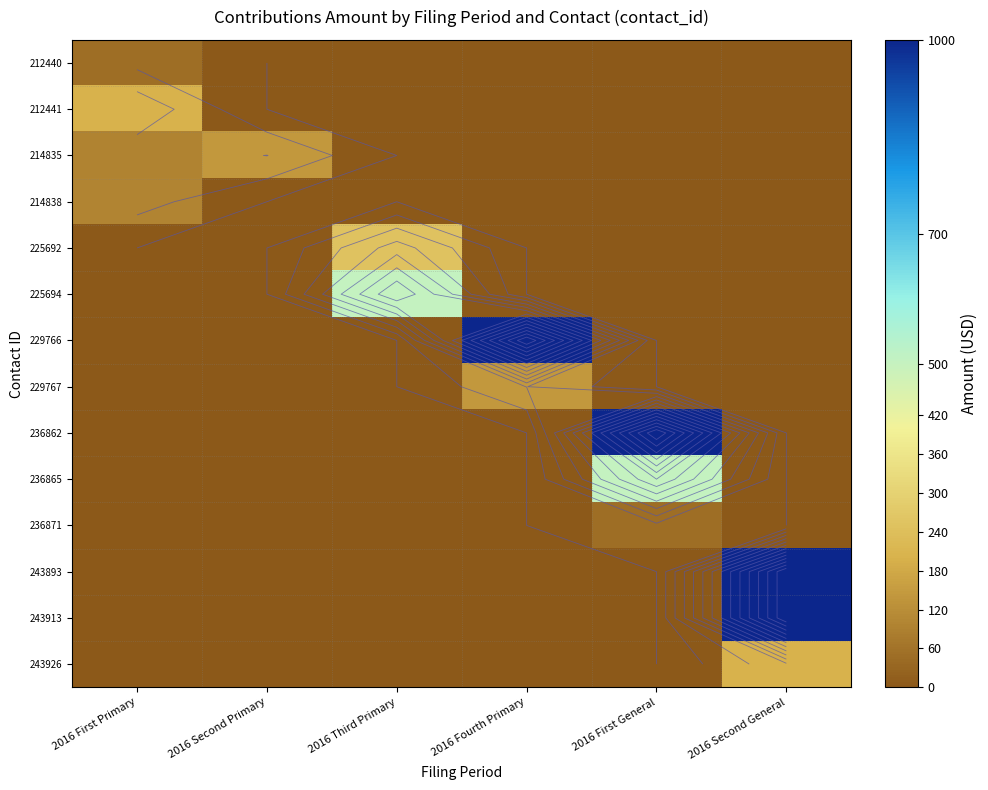

True or false: 229766 has a value of 1000.0 at 2016 Fourth Primary.

True